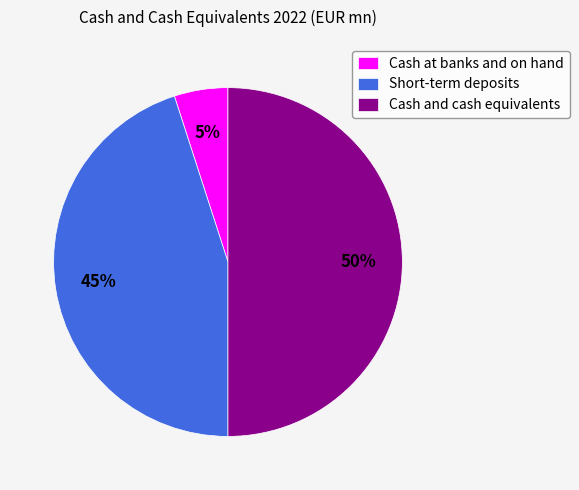

What percentage is the Short-term deposits slice, to the nearest percent?

45%